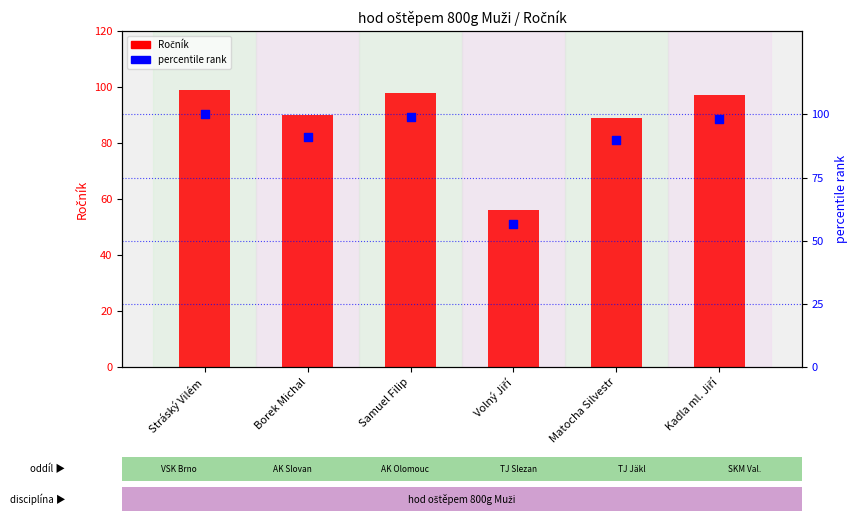

What are all the series names shown in the legend?

Ročník, percentile rank